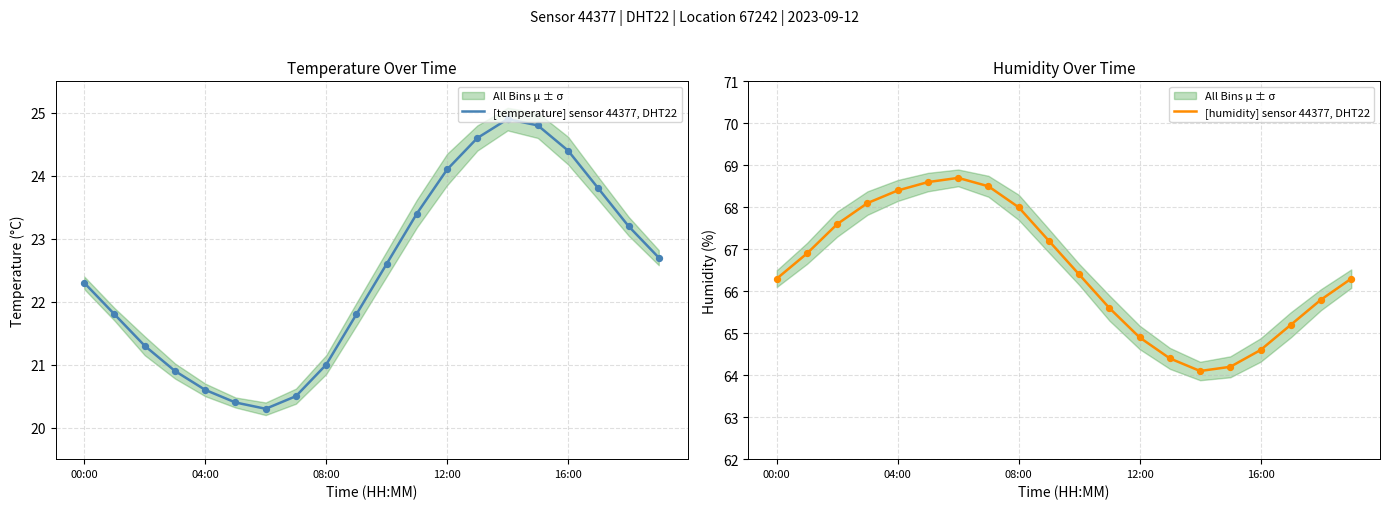

What is the highest value of the [temperature] sensor 44377, DHT22 series?

24.9